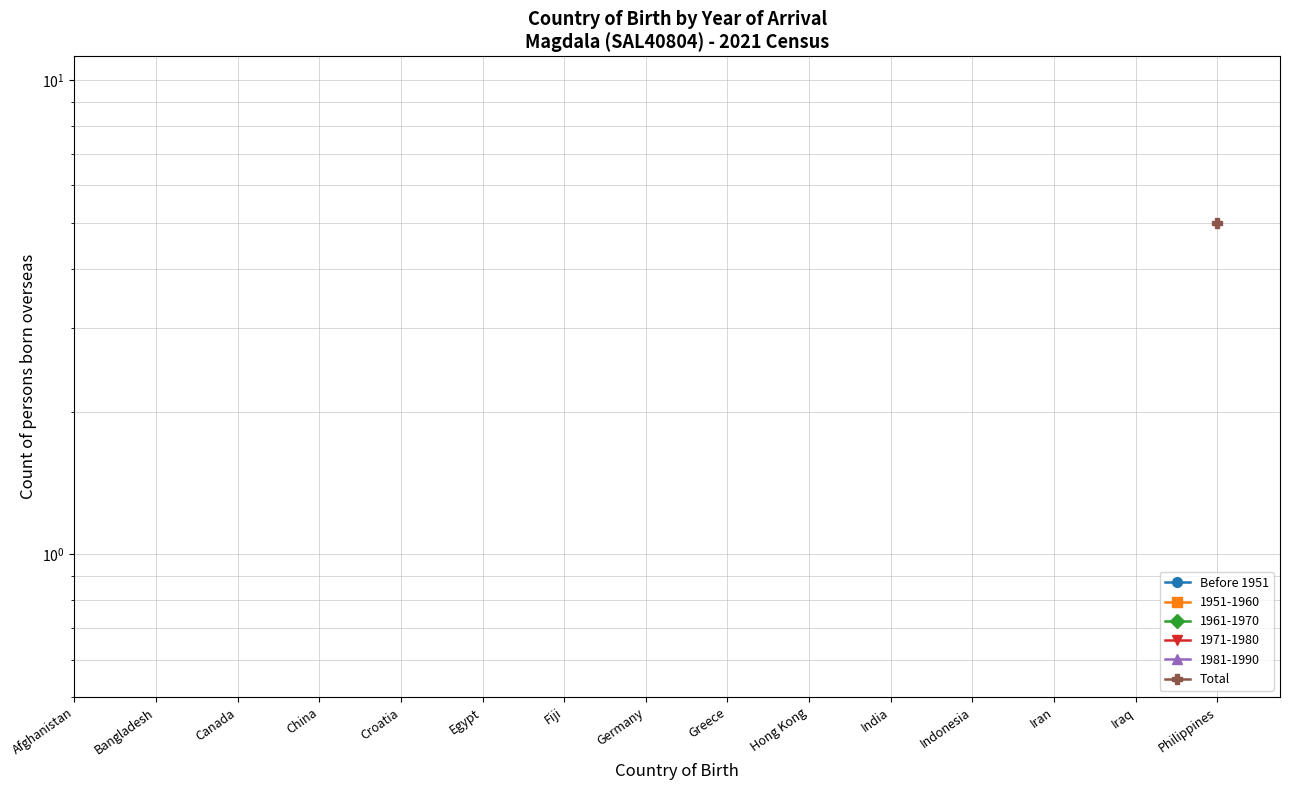

Between Croatia and Greece, which is larger?

Greece